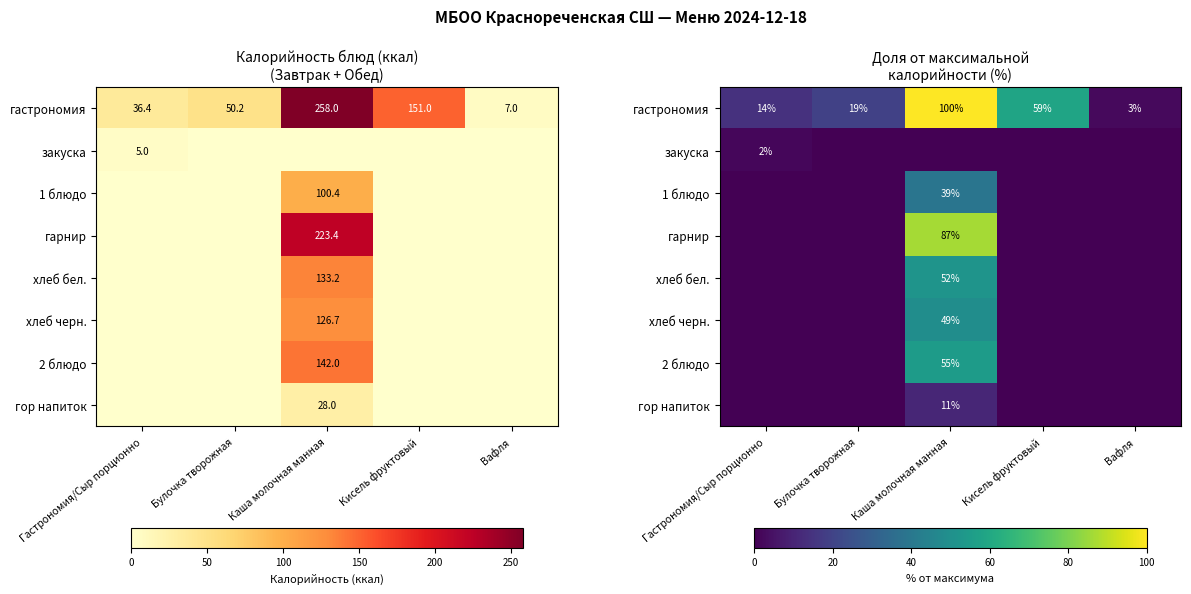

The value of 2 блюдо at Вафля is -22.1. True or false?

False